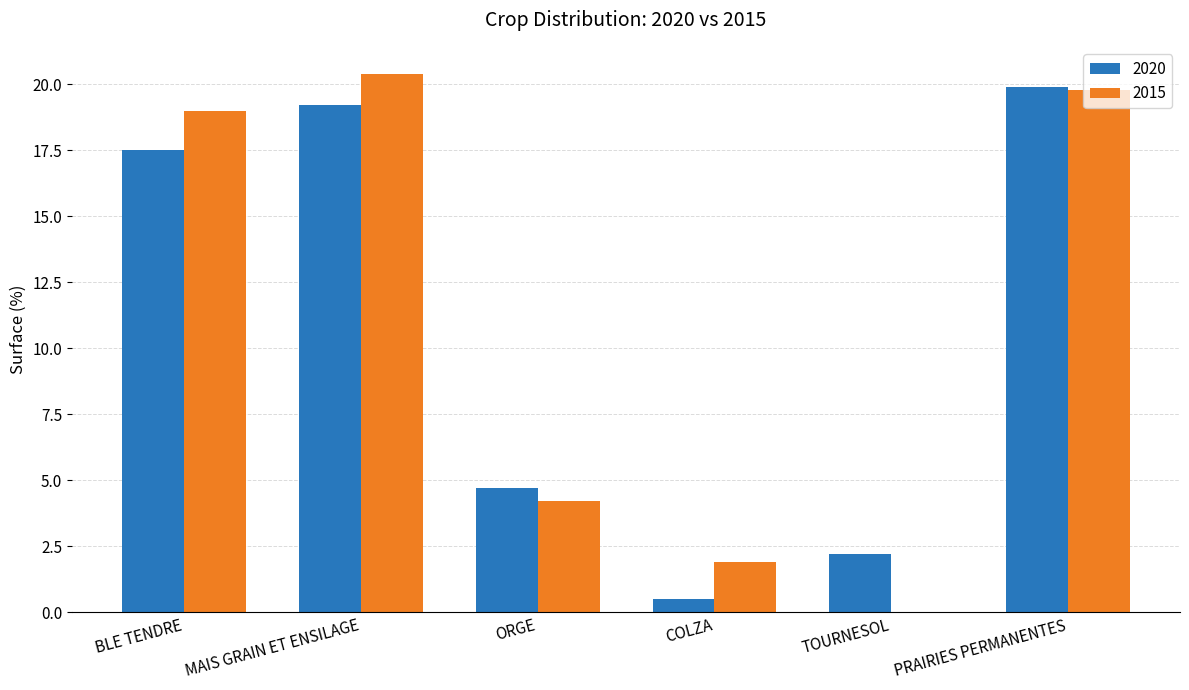

At which label is 2015 closest to 10?

ORGE